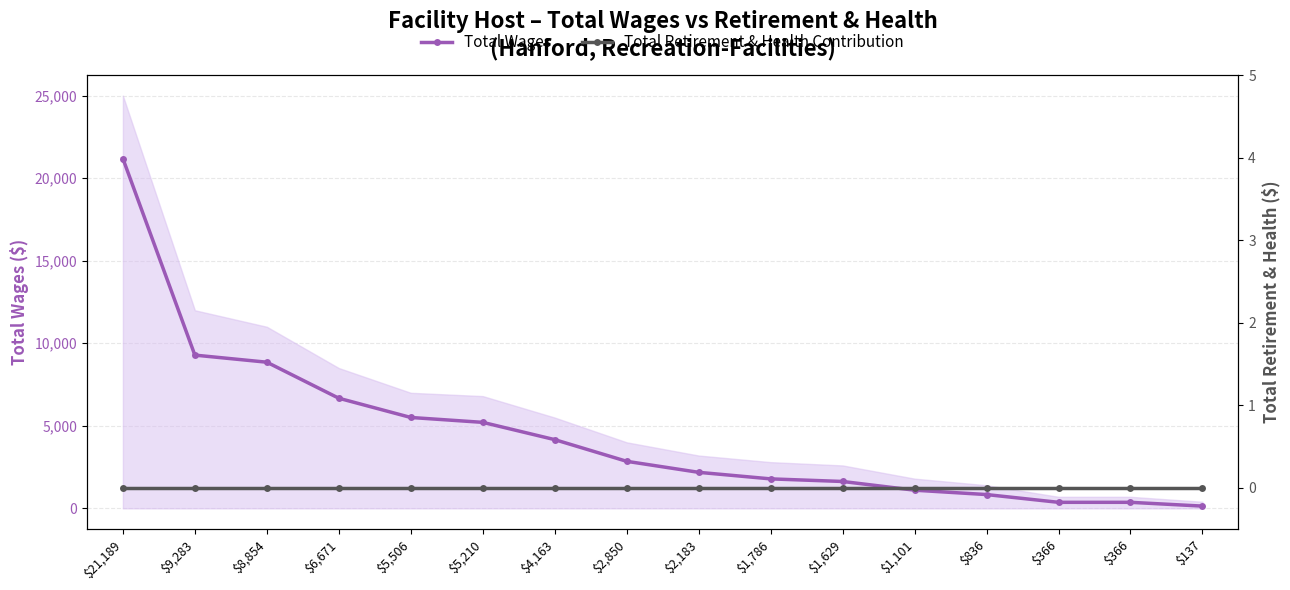

Which category has the lowest value across all series?

$21,189